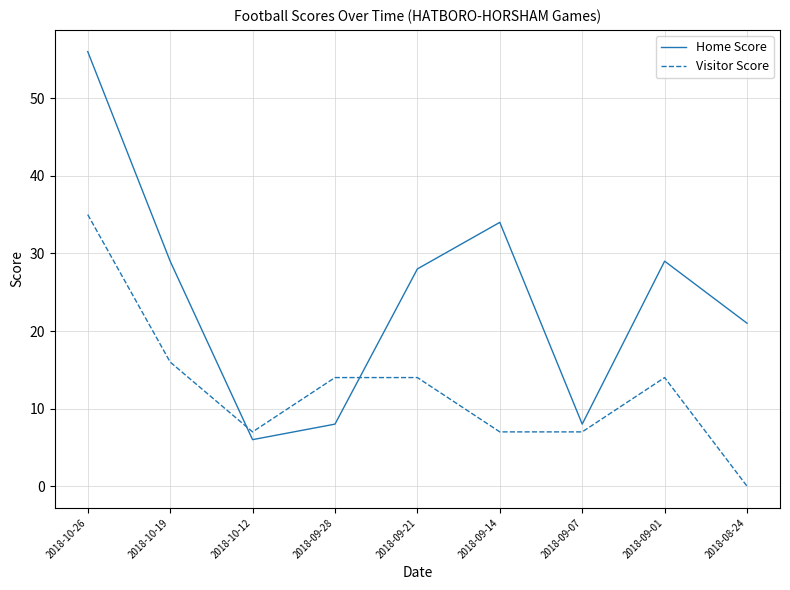

True or false: Home Score has more than 1 interior local peaks.

True